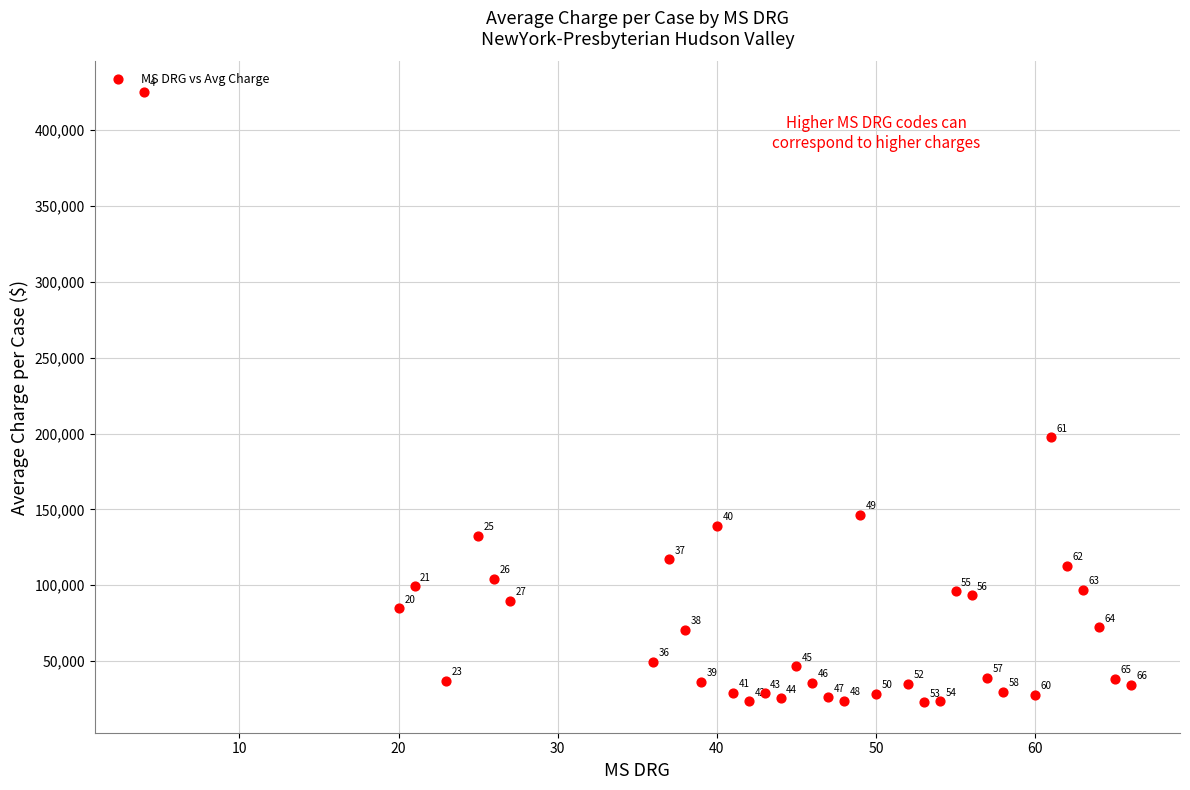

What Y value in the scatter plot is closest to 224028?

197433